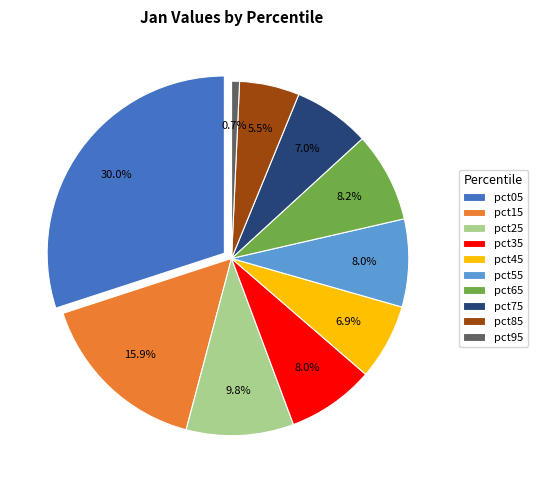

To the nearest percent, what portion does pct25 represent?

10%